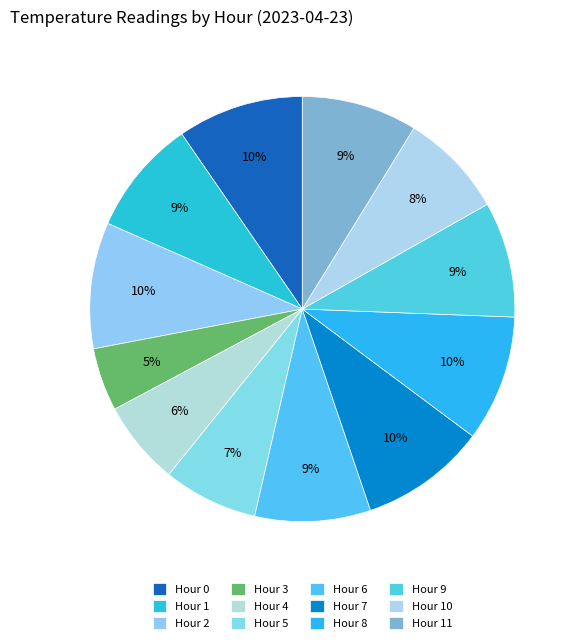

True or false: Hour 9 accounts for 9% of the total.

False